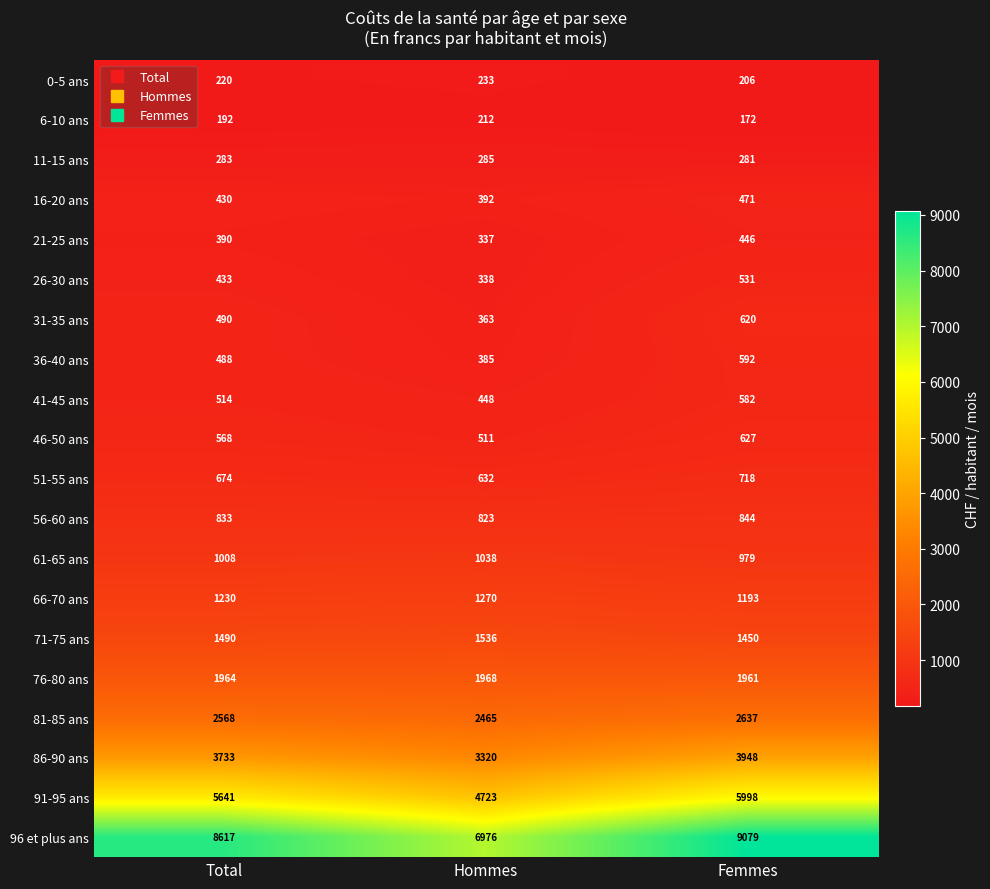

How many 61-65 ans values are between 979 and 1038?

3